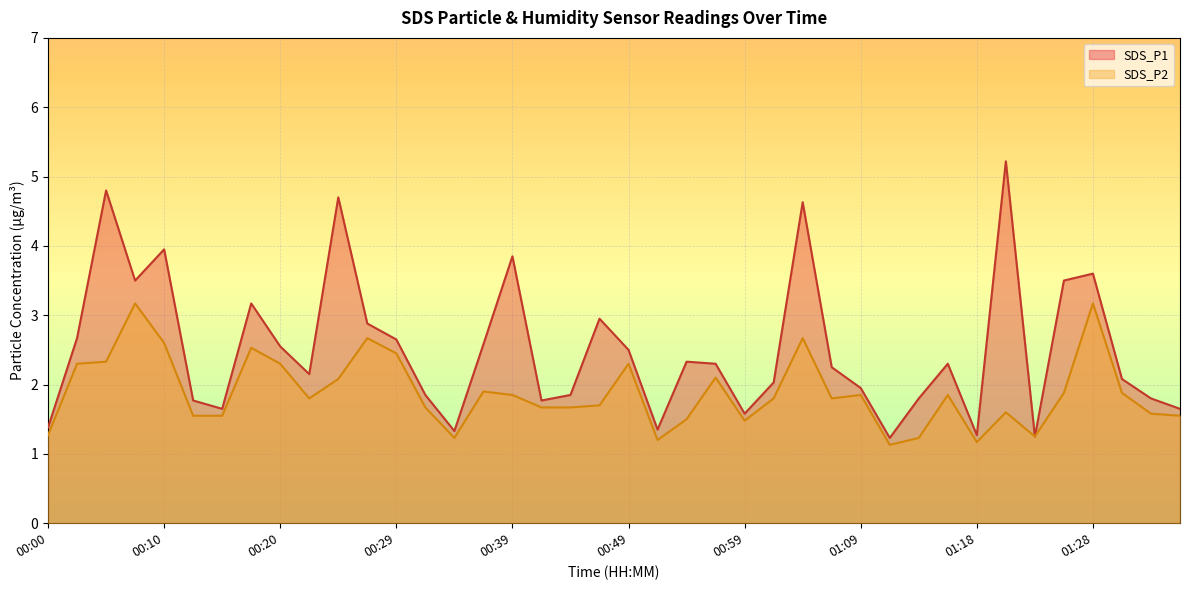

True or false: SDS_P2 has more than 1 interior local peaks.

True